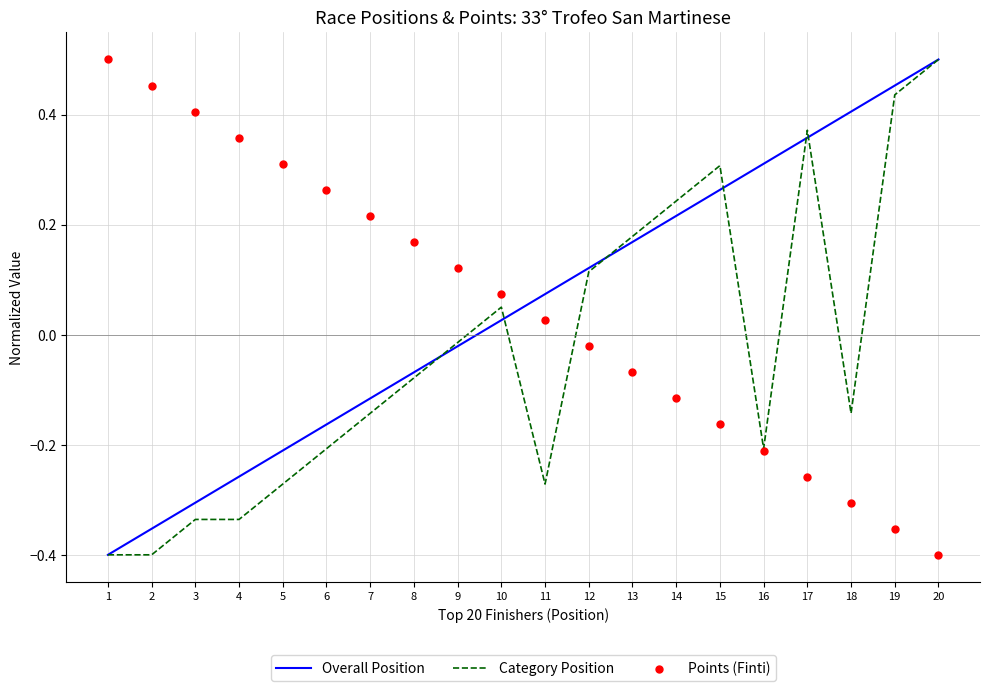

Which series has the largest total across all categories?

Overall Position